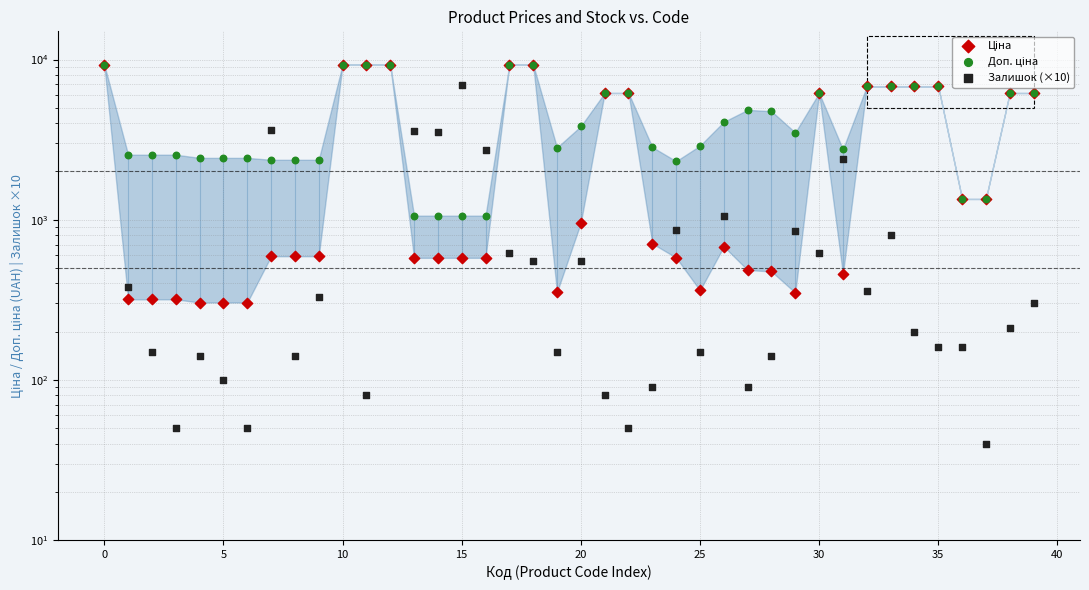

Which series contains the highest Y value?

Ціна